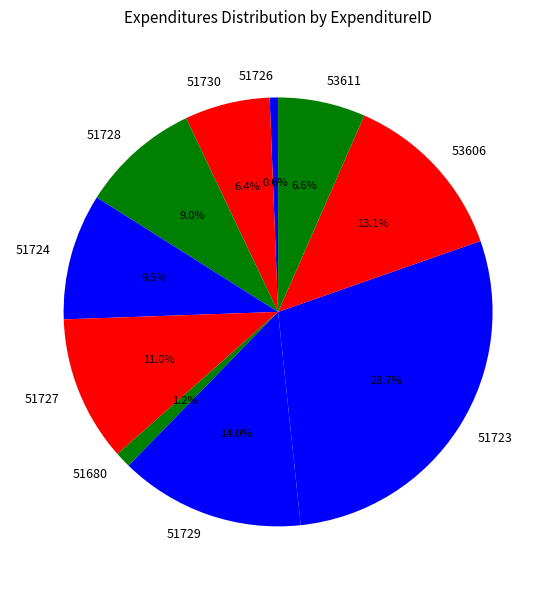

How much of the chart is everything except 51726?

99.4%